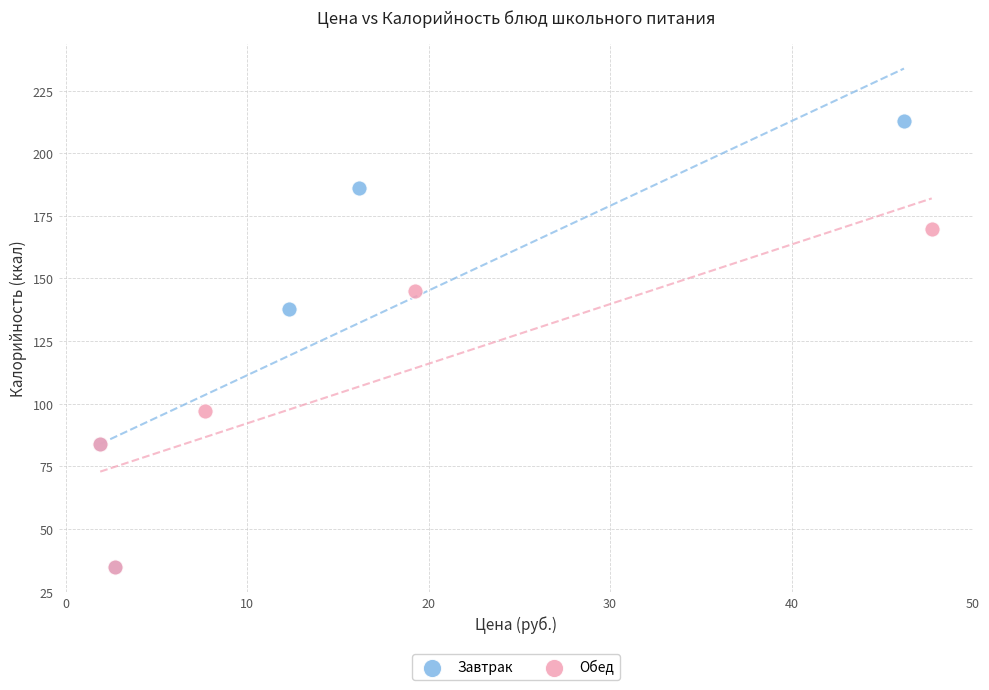

Which series reaches the maximum Y coordinate?

Завтрак